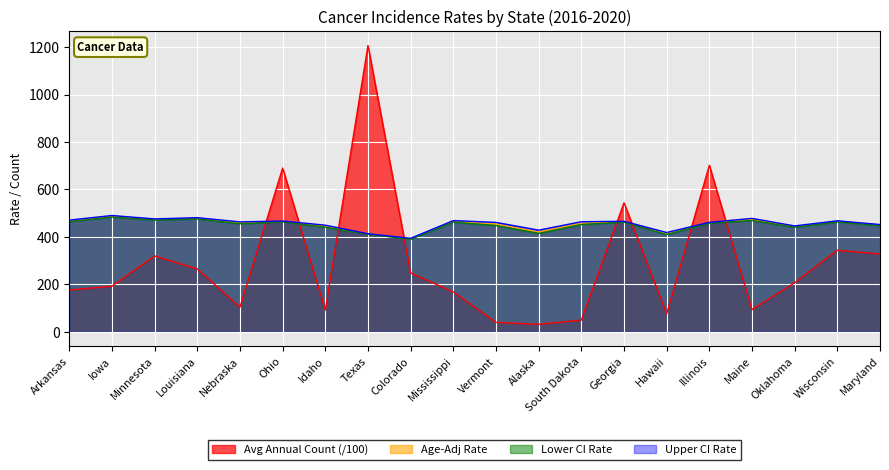

What is the label of the 18th point from the left?

Oklahoma